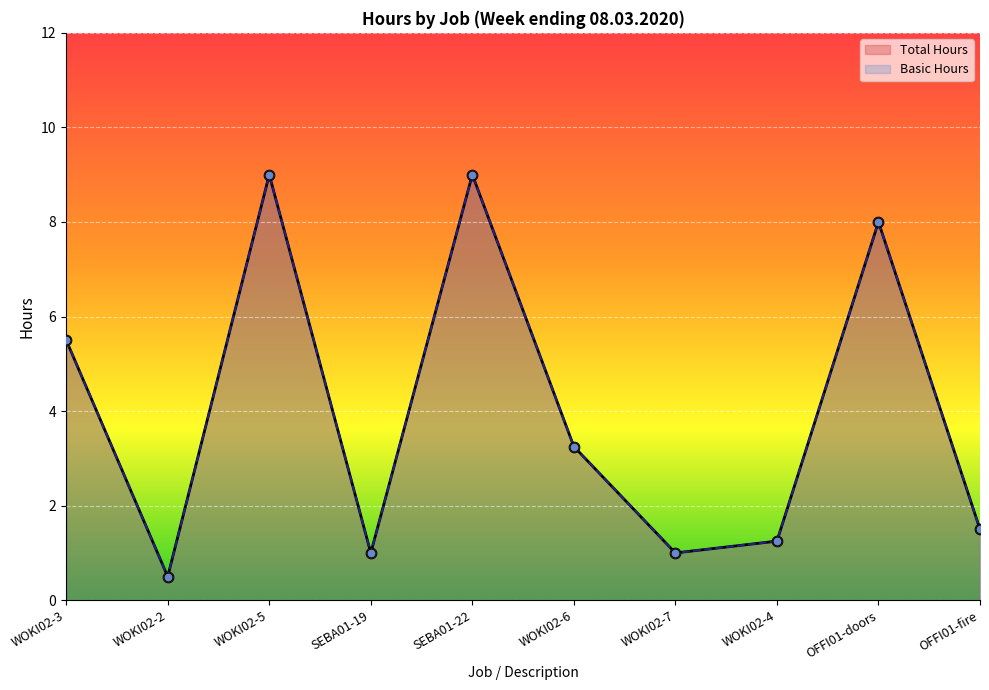

Which series reaches the minimum Y coordinate?

Total Hours